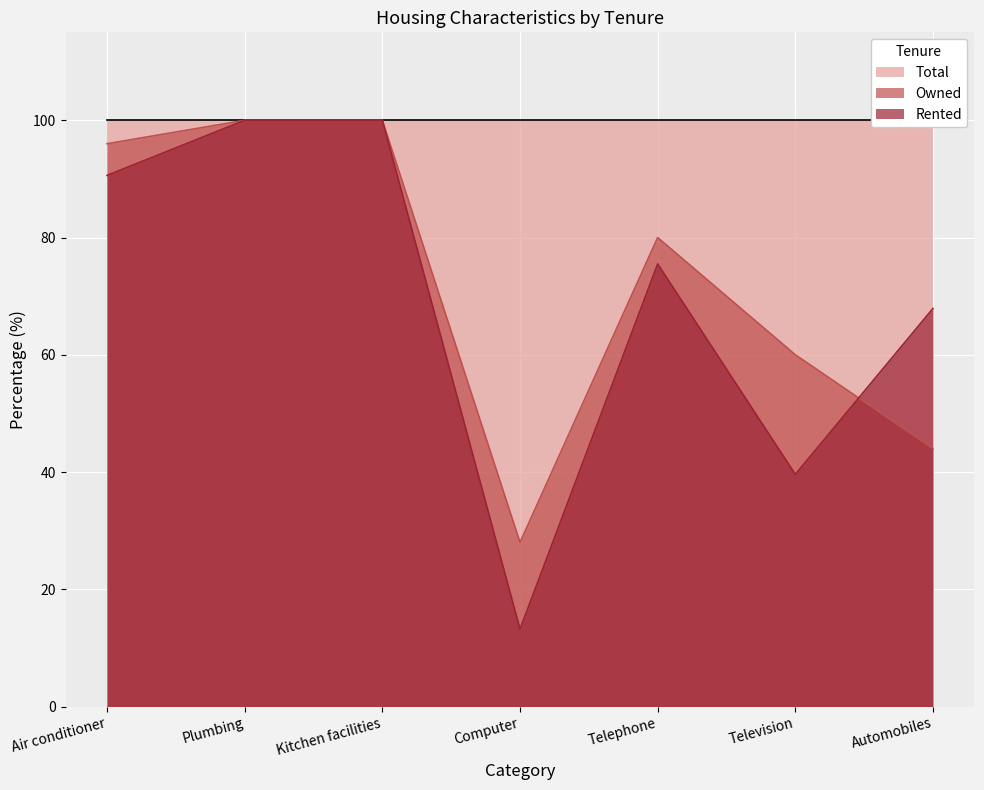

At which category is the sum across all series the highest?

Plumbing